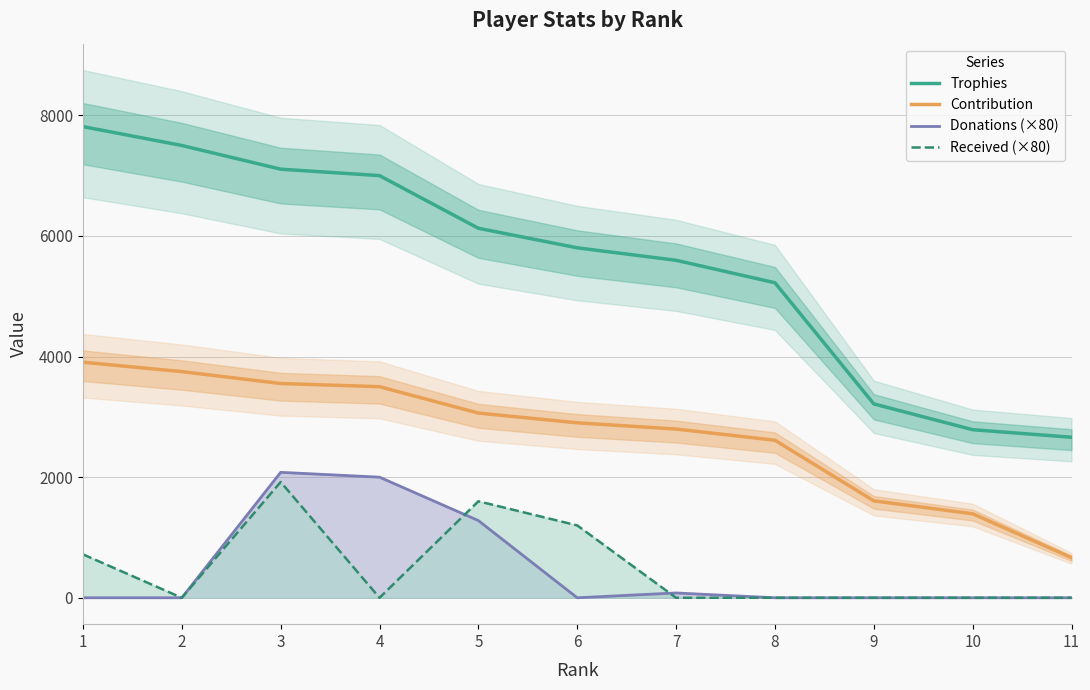

Reading left to right, list all the values displayed in this chart.

Trophies: 1=7813	2=7500	3=7107	4=7000	5=6127	6=5803	7=5596	8=5224	9=3215	10=2787	11=2662
Contribution: 1=3906	2=3750	3=3553	4=3500	5=3063	6=2901	7=2798	8=2612	9=1607	10=1393	11=665
Donations (×80): 1=0	2=0	3=2080	4=2000	5=1280	6=0	7=80	8=0	9=0	10=0	11=0
Received (×80): 1=720	2=0	3=1920	4=0	5=1600	6=1200	7=0	8=0	9=0	10=0	11=0